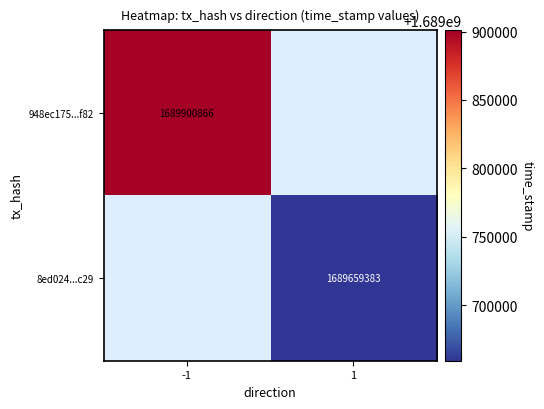

How many series are shown in this chart?

2